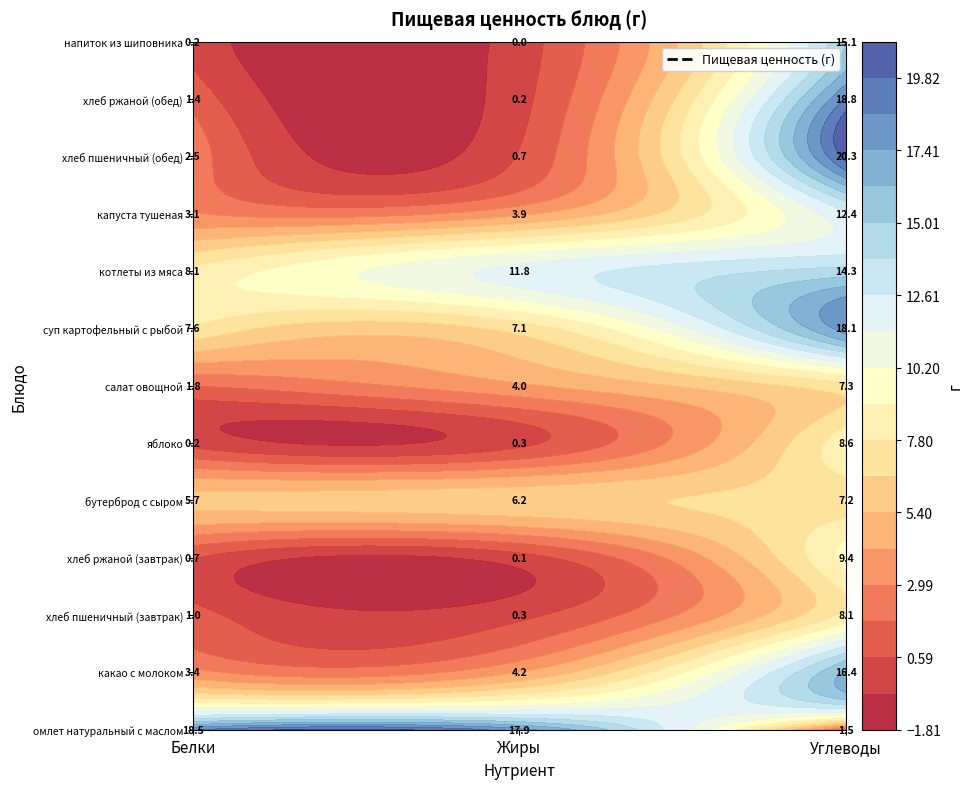

Is it true that напиток из шиповника equals 9.5 at 1?

False